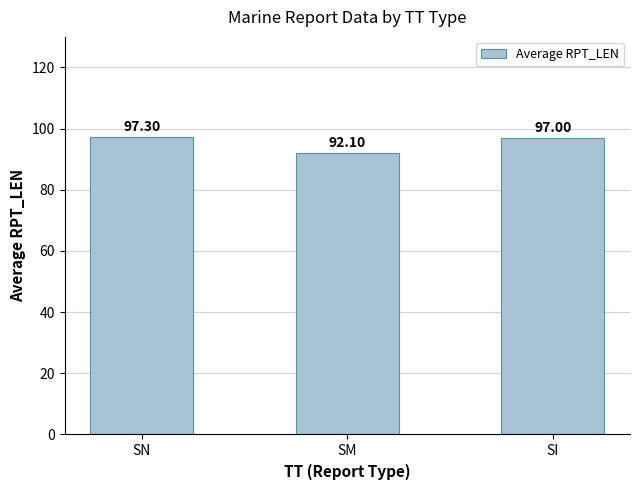

Does the chart contain stacked bars?

No